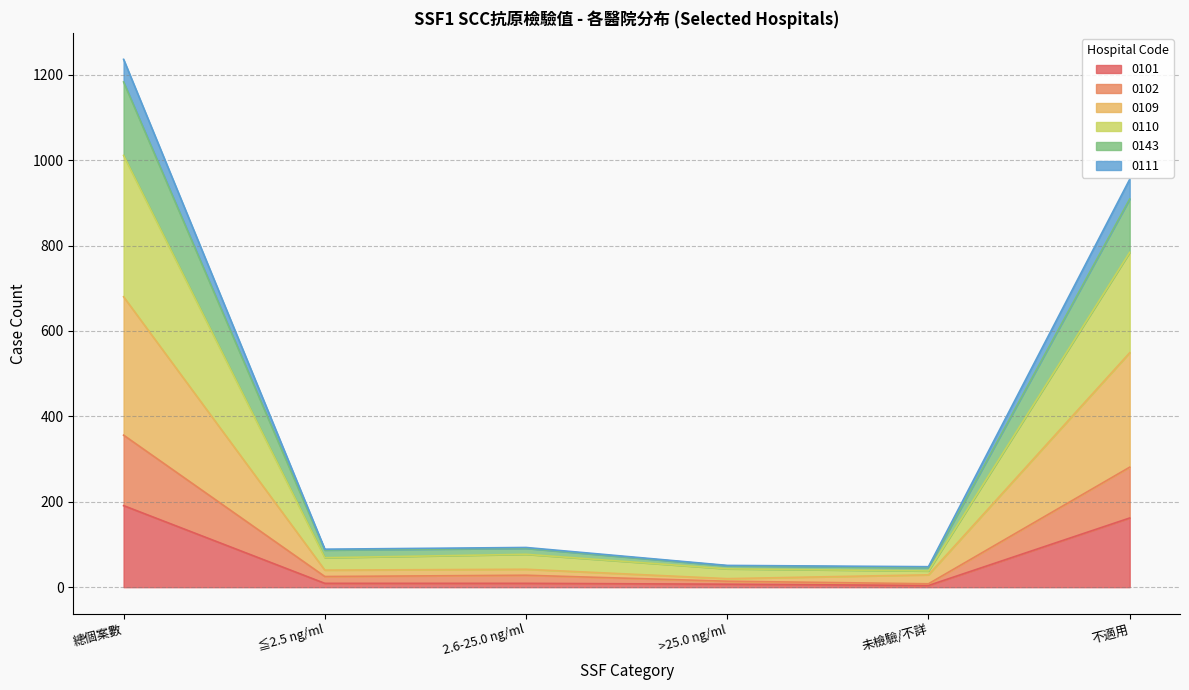

What is the maximum value for 0101?

191